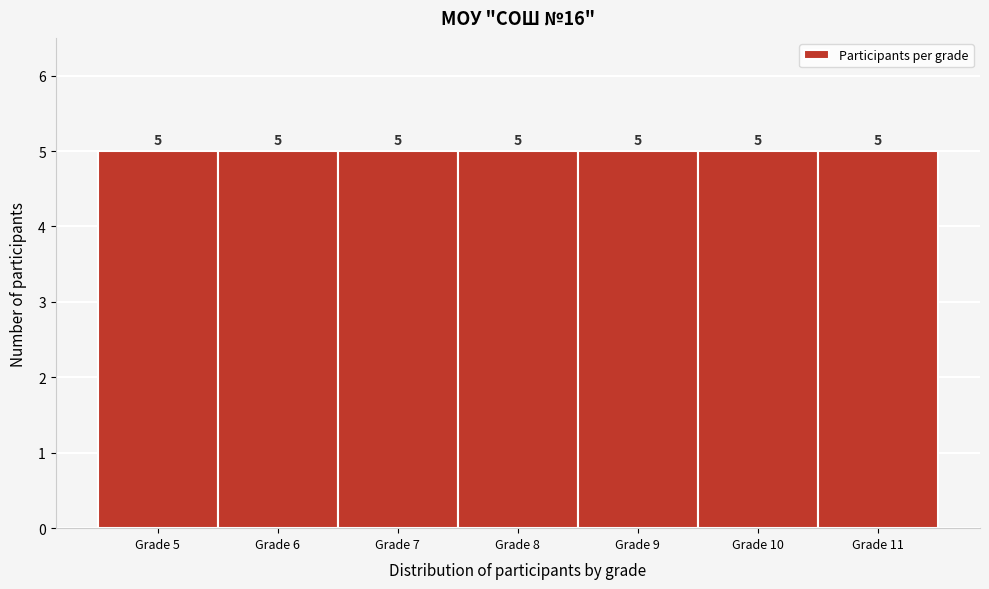

Reading left to right, transcribe this chart: for each bar, give the range it covers on the x-axis and its height.

4.5 to 5.5: 5
5.5 to 6.5: 5
6.5 to 7.5: 5
7.5 to 8.5: 5
8.5 to 9.5: 5
9.5 to 10.5: 5
10.5 to 11.5: 5